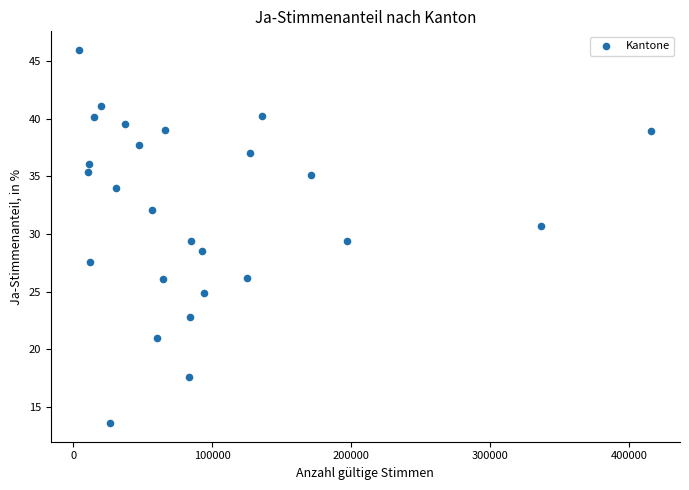

What is the range of Y values (max minus min)?

32.3